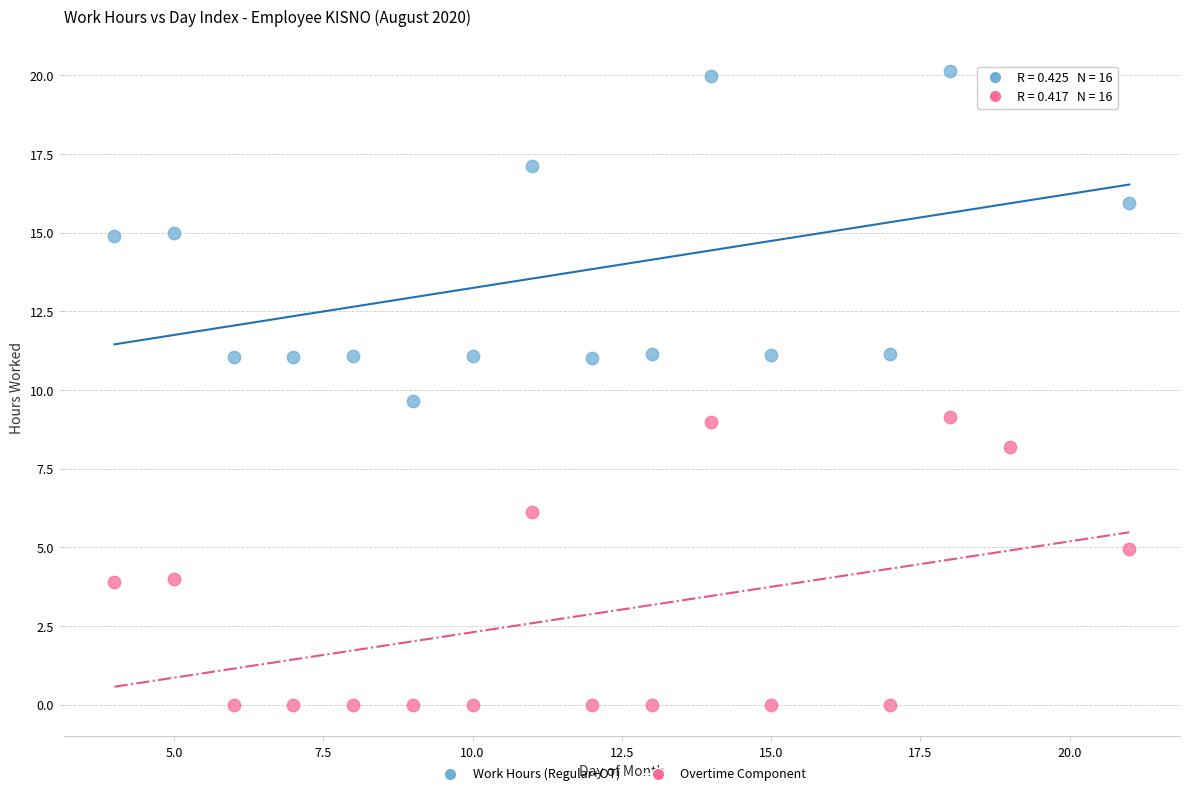

Which series contains the highest Y value?

Work Hours (Regular+OT)